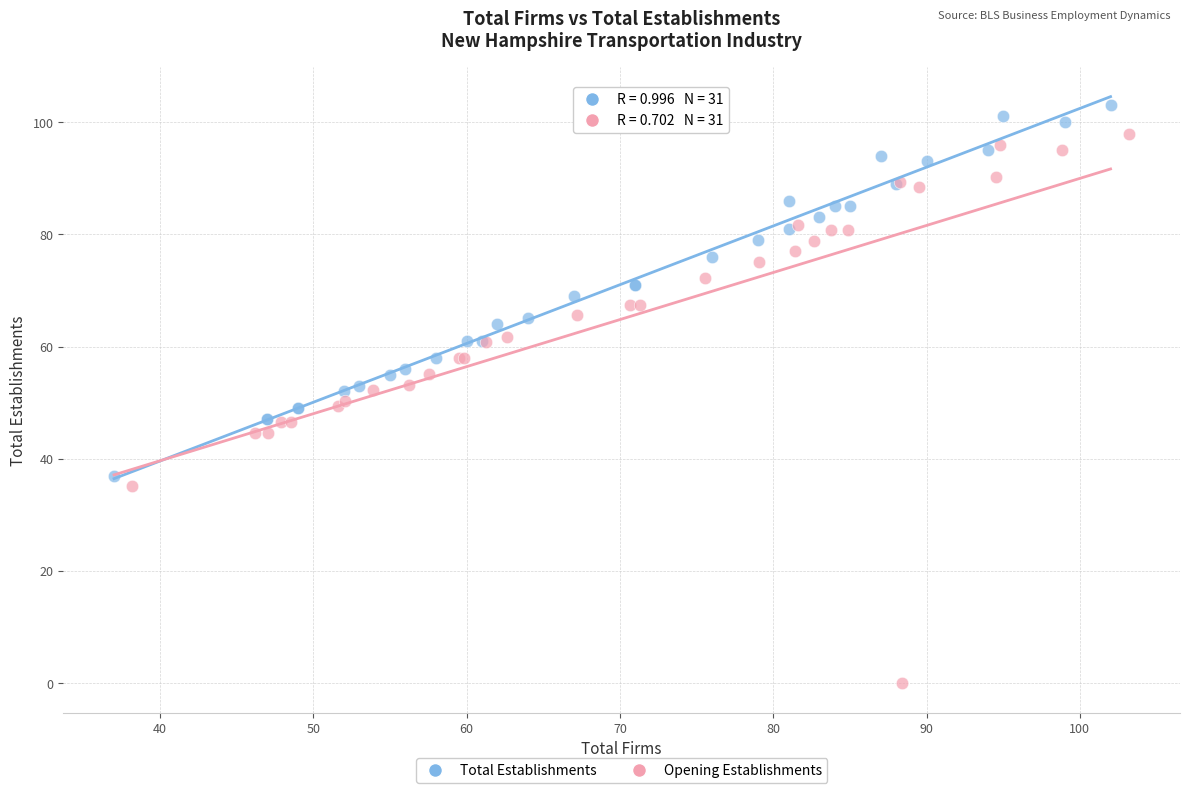

Which series reaches the maximum Y coordinate?

Total Establishments